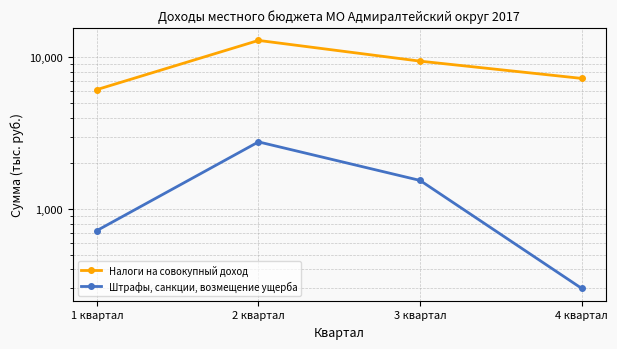

The Штрафы, санкции, возмещение ущерба series shows 1178.9 at 1 квартал. True or false?

False